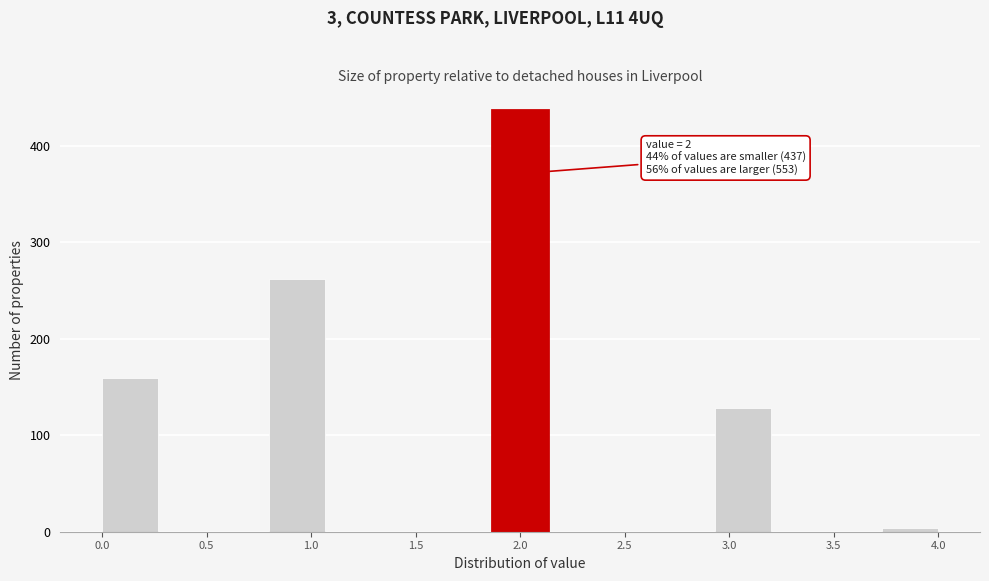

Which range on the x-axis has the tallest bar?

1.85 to 2.15